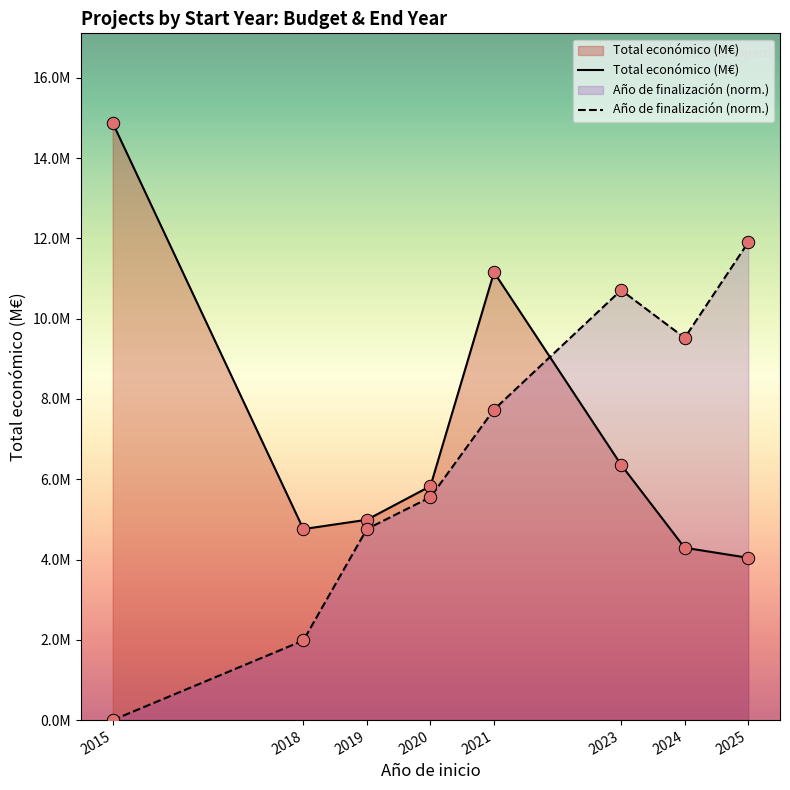

At how many categories does at least one series exceed 0?

8